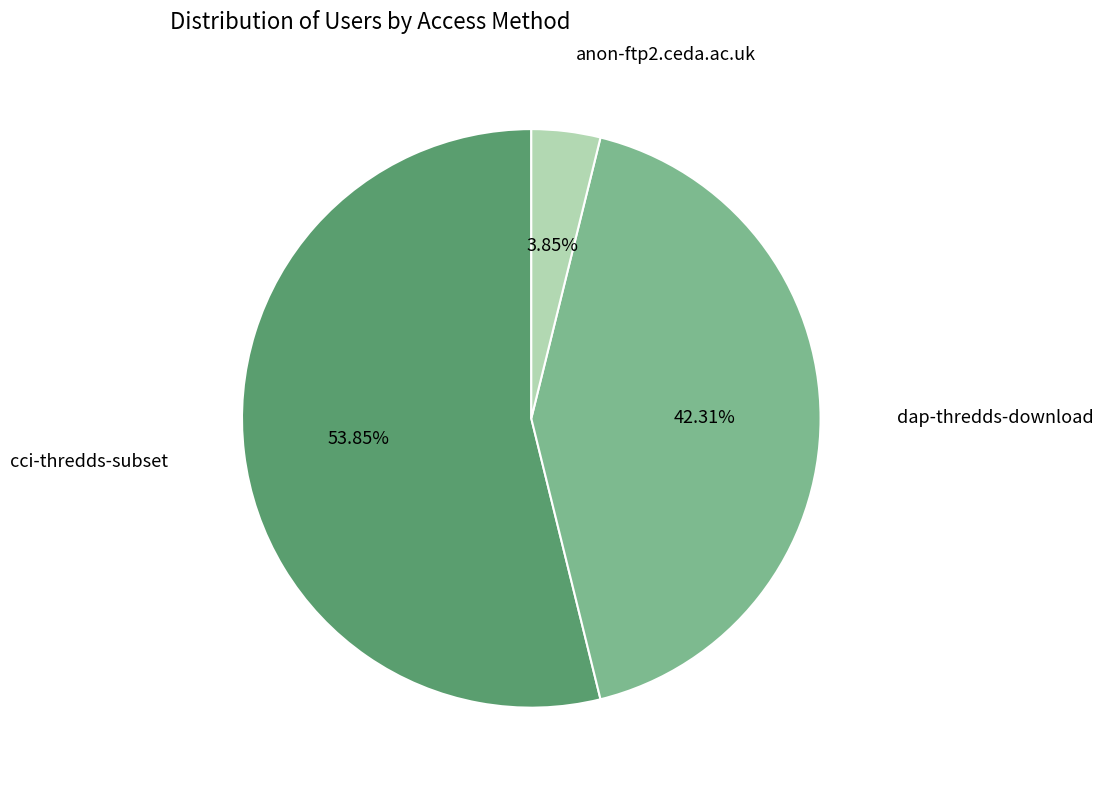

How many segments does this pie chart have?

3